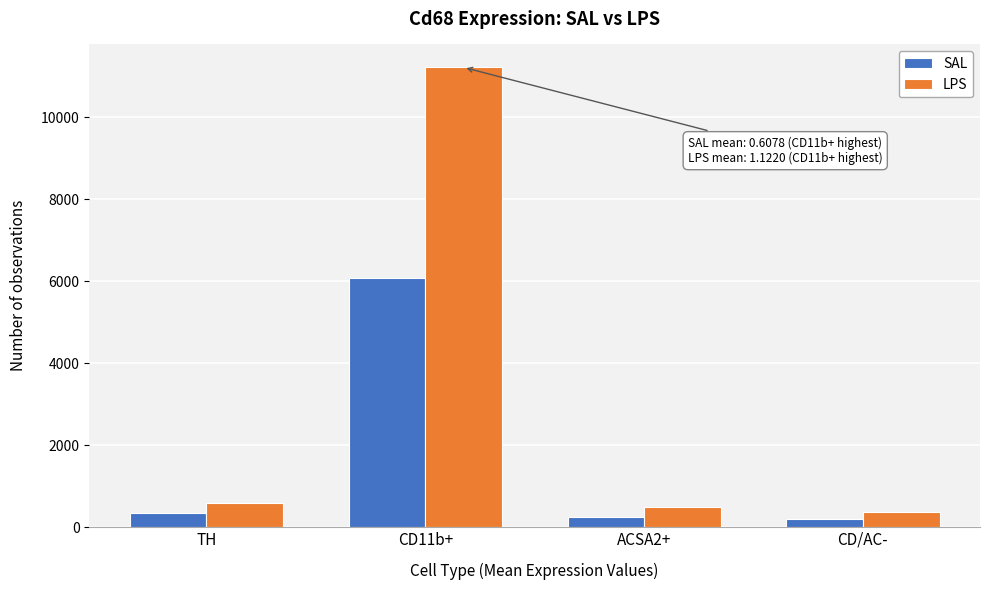

Reading right to left, extract all data points from this chart.

SAL: 189	250	6078	334
LPS: 365	478	11220	598